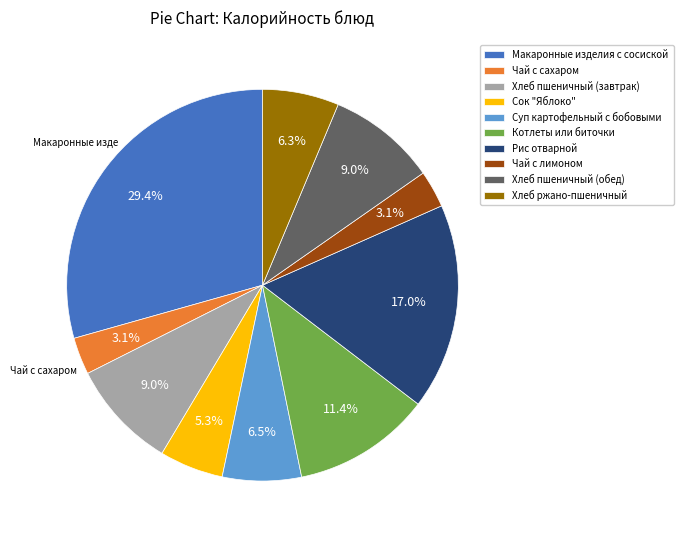

To the nearest percent, what is the difference between the Котлеты или биточки and Суп картофельный с бобовыми slice percentages?

5%